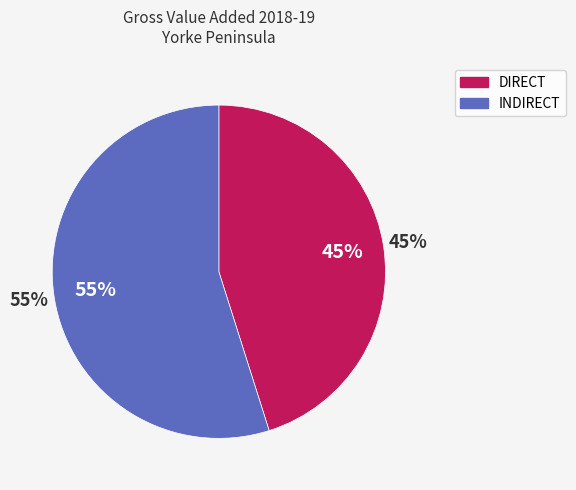

Between DIRECT and INDIRECT, which is larger?

INDIRECT